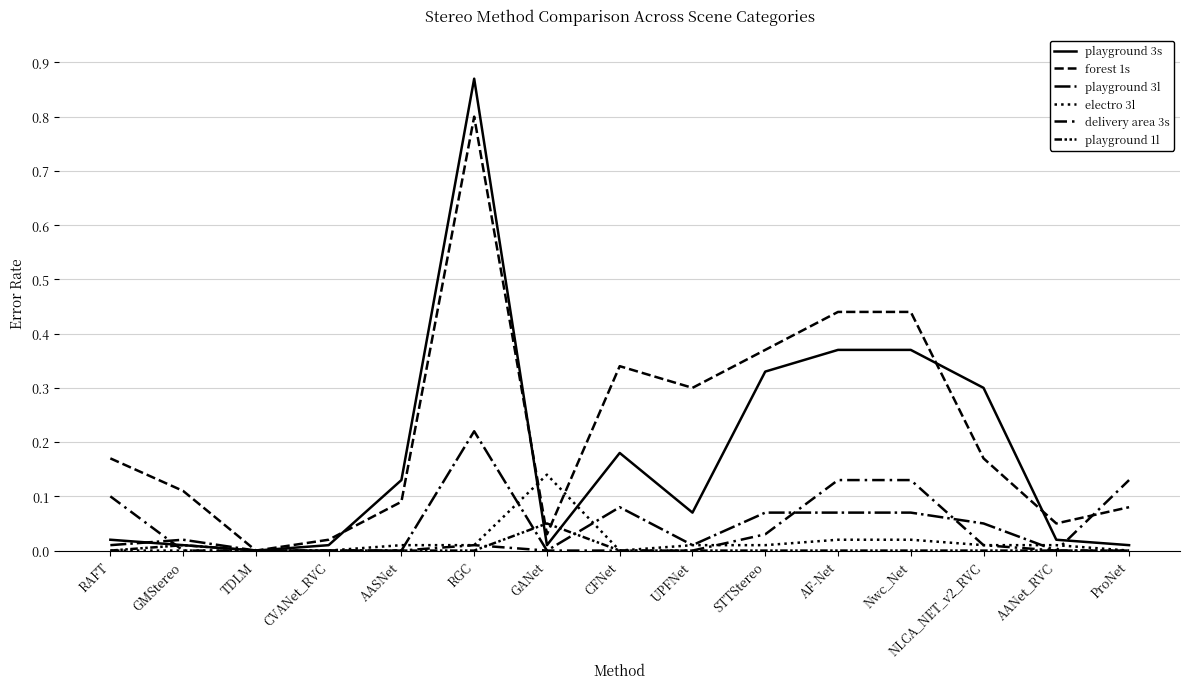

At how many categories does at least one series exceed 0?

14